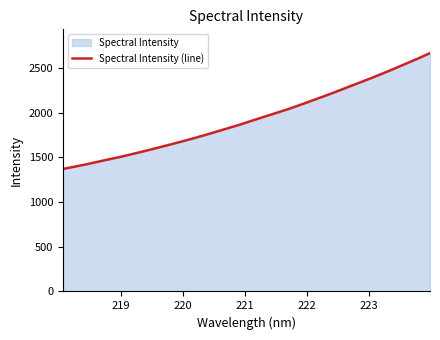

What is the minimum value shown in the chart?

1369.3